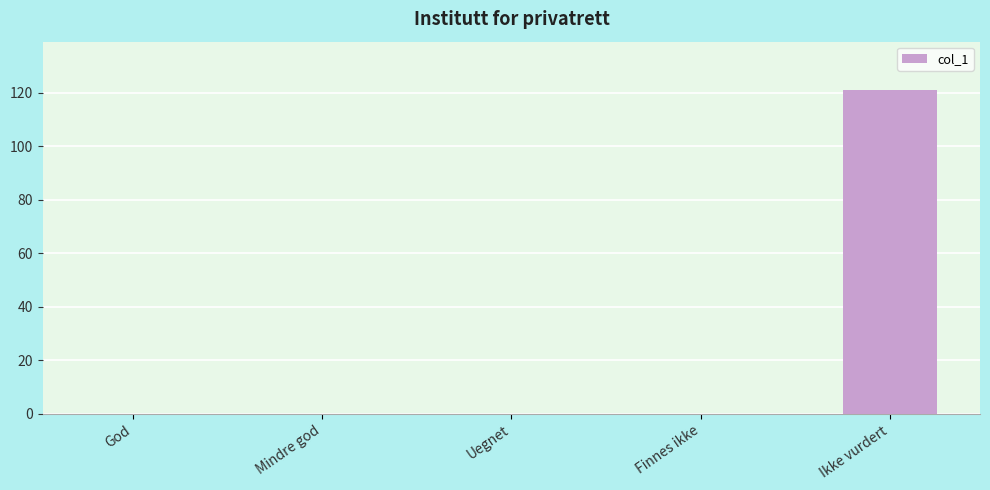

What is the sum of the values at Ikke vurdert and God?

121